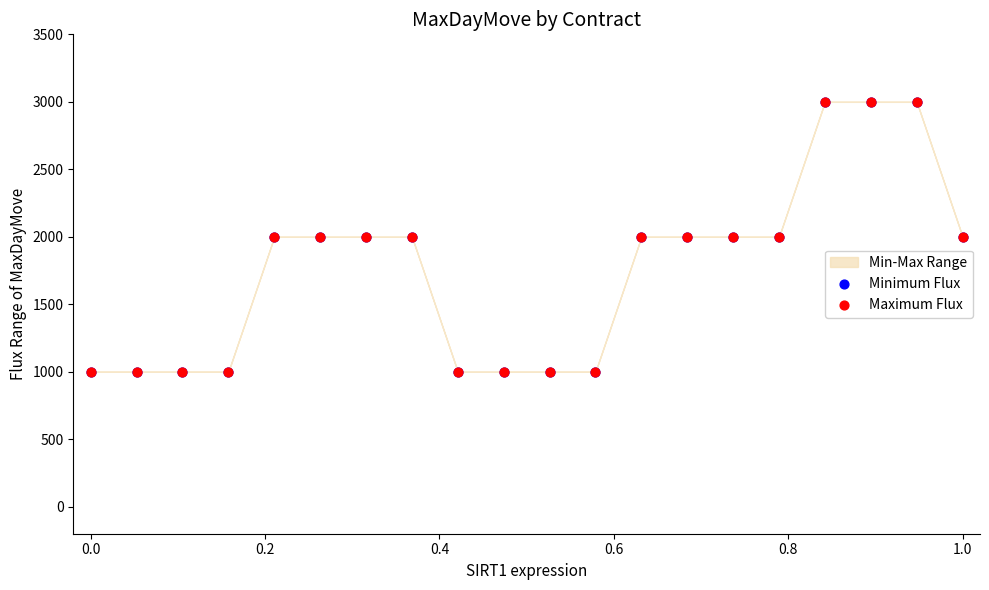

Which series contains the lowest Y value?

Minimum Flux